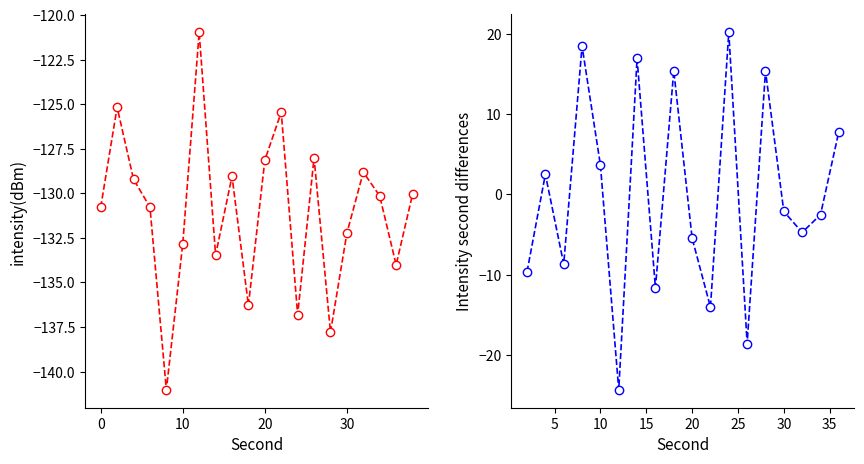

What is the change in value from 20 to 28?

-9.7